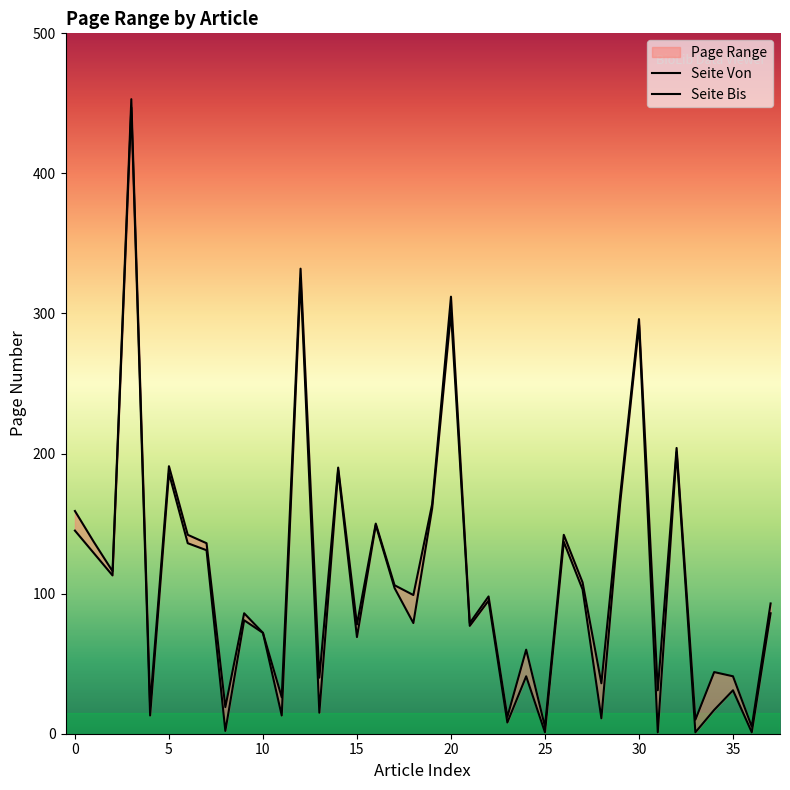

True or false: Seite Von and Seite Bis cross at least once.

False